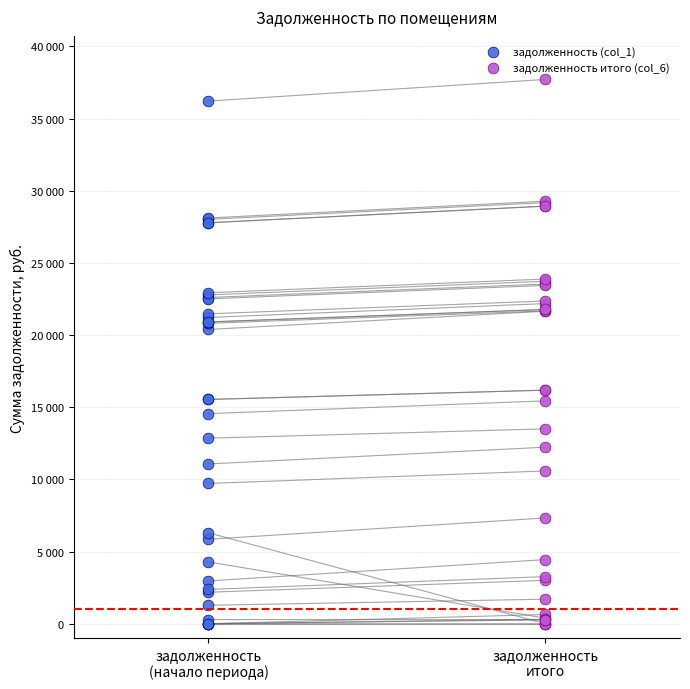

Which series has the widest spread of Y values?

задолженность итого (col_6)